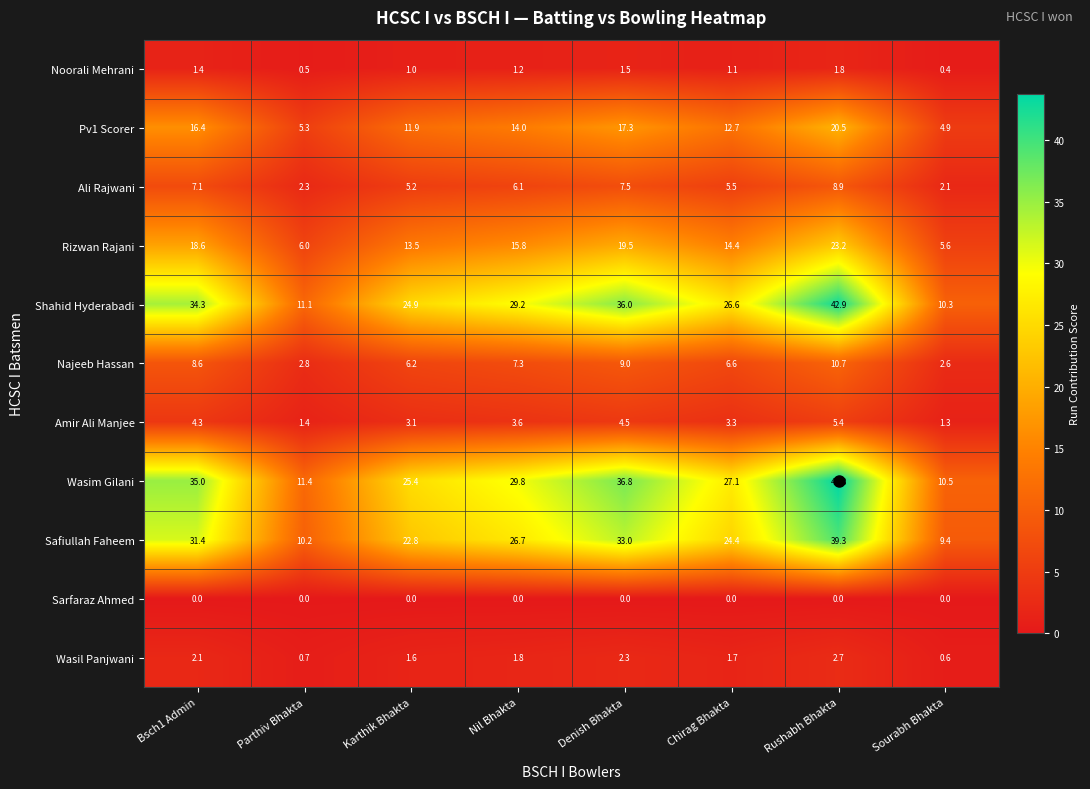

True or false: Noorali Mehrani has a value of 1.1 at Chirag Bhakta.

True